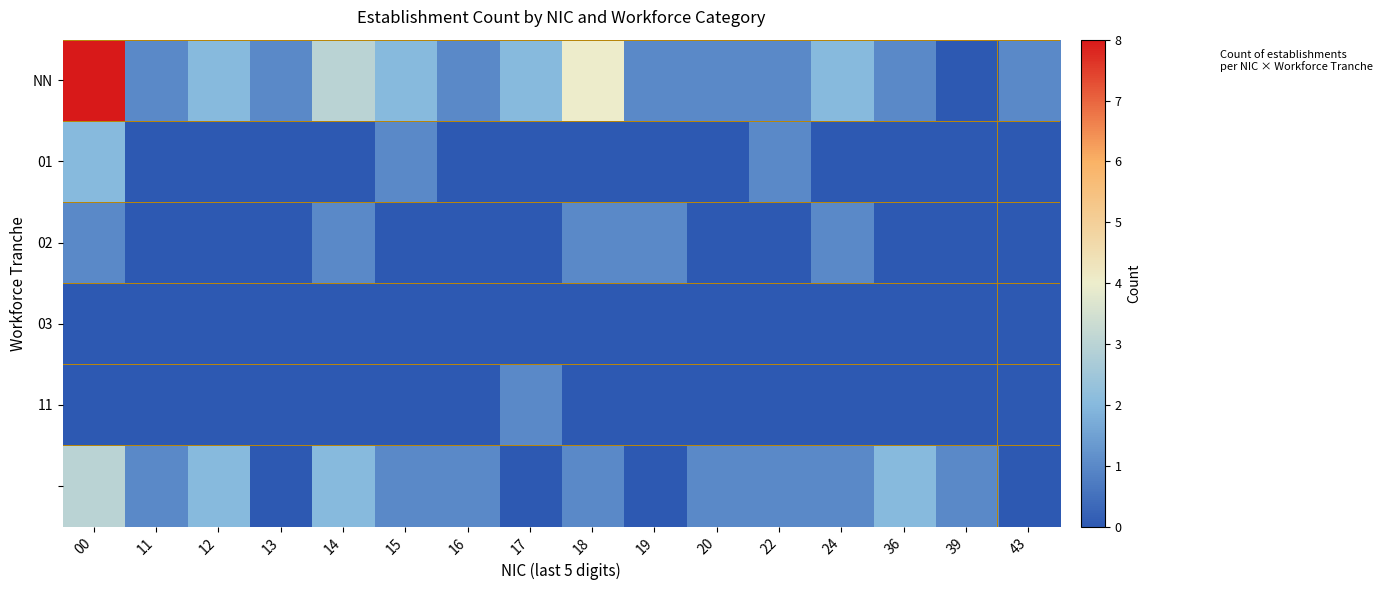

At how many categories does at least one series exceed 3?

2